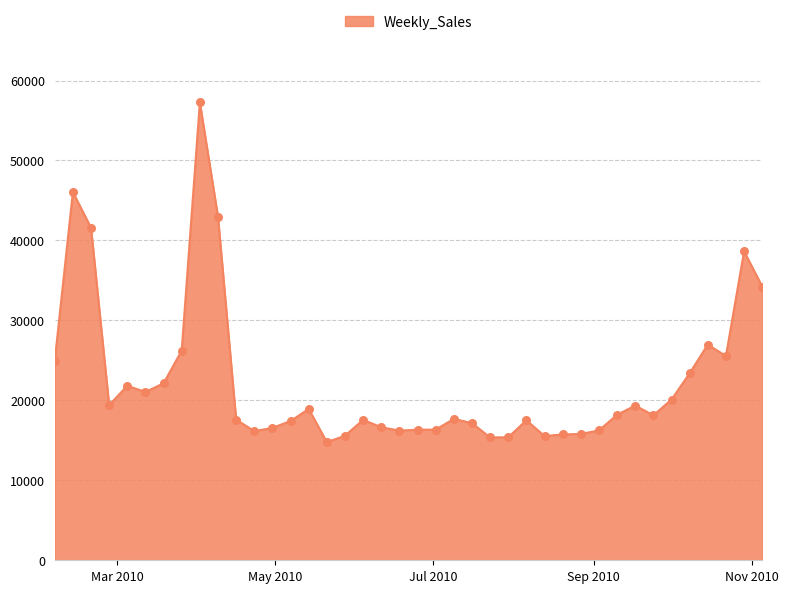

What is the minimum value shown in the chart?

14773.0